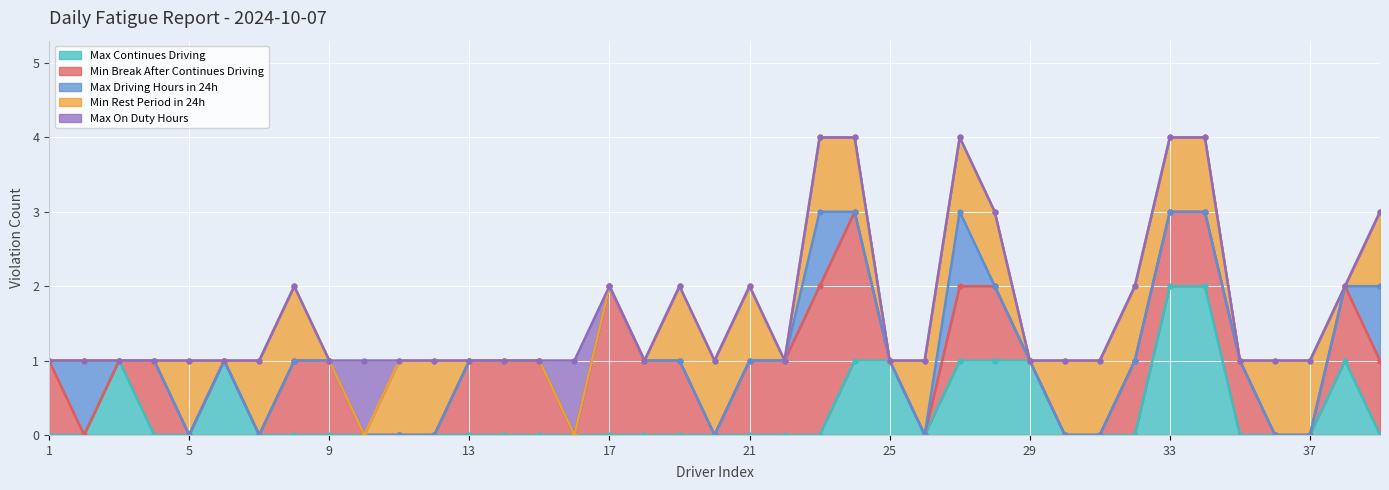

What is the difference between the second highest and second lowest values in the Max On Duty Hours series?

1